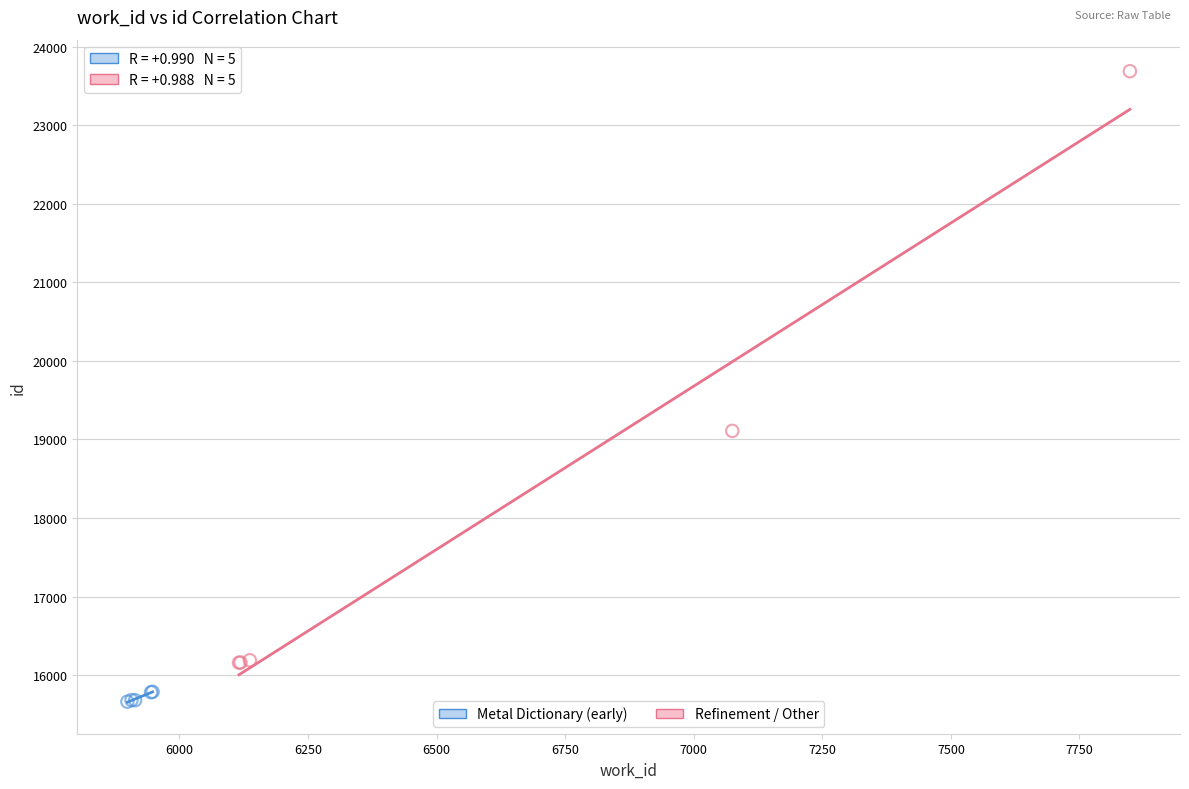

Which series has the widest spread of Y values?

Refinement / Other